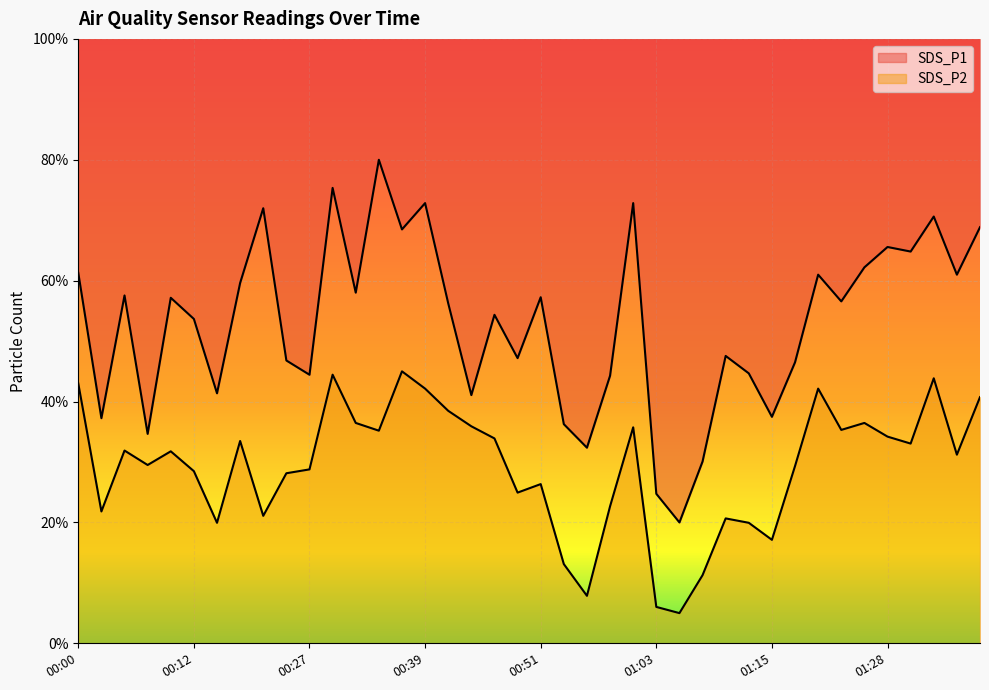

List the series in order of their overall mean, lowest first.

SDS_P2, SDS_P1